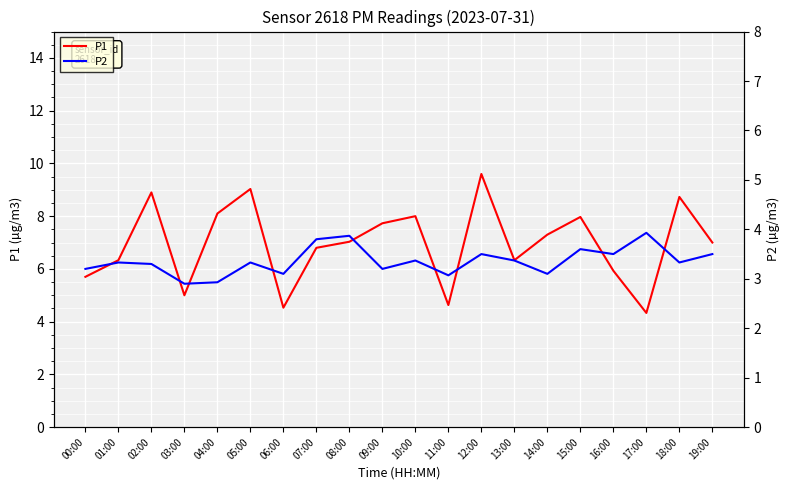

What is the total value across all series at 17:00?

8.3